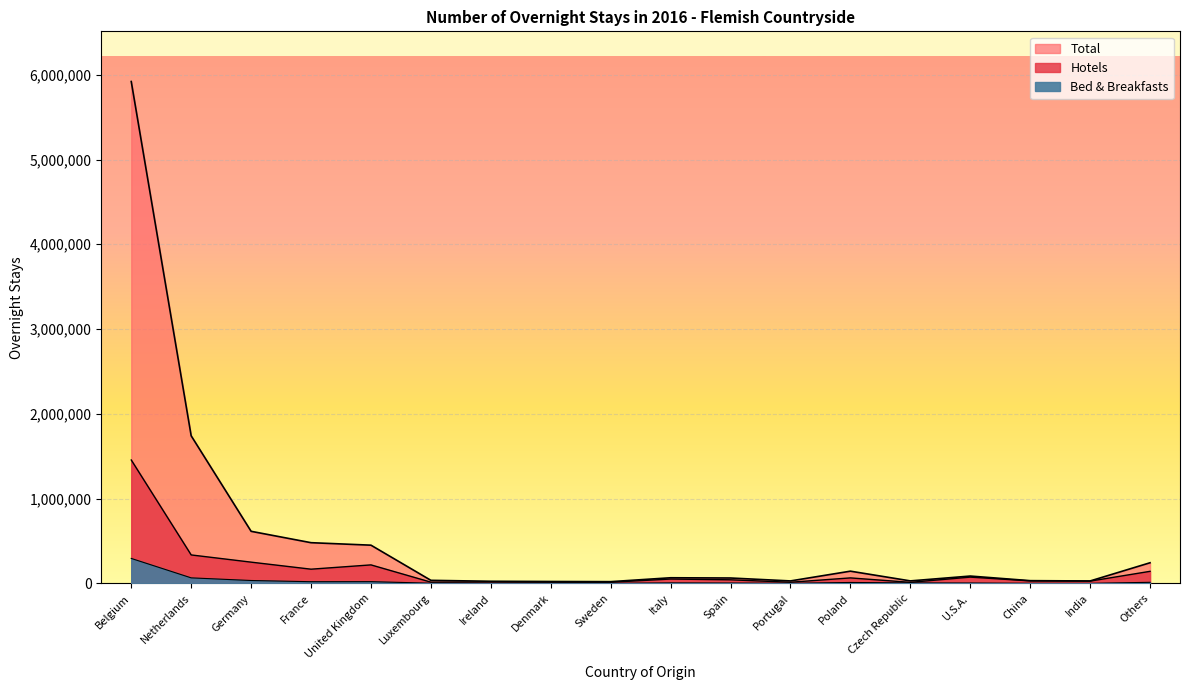

What is the label of the 6th point from the right?

Poland